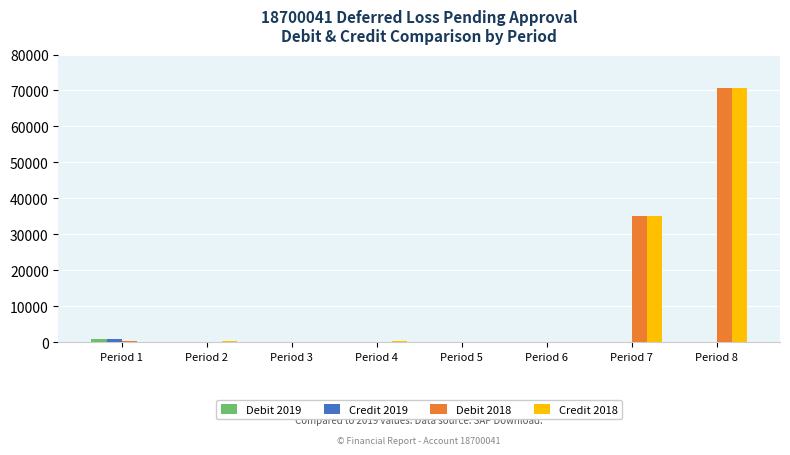

How many groups of bars are there?

8